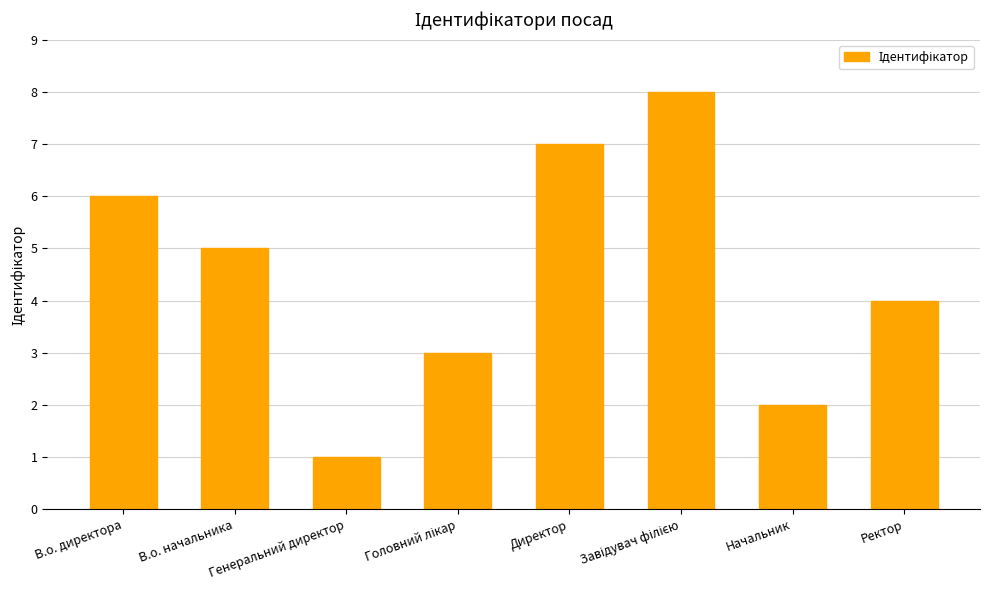

How many values are between 3 and 7?

5